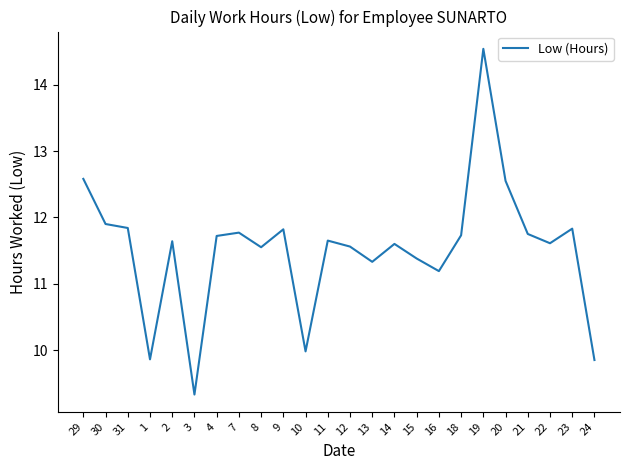

Does the chart have visible grid lines?

No